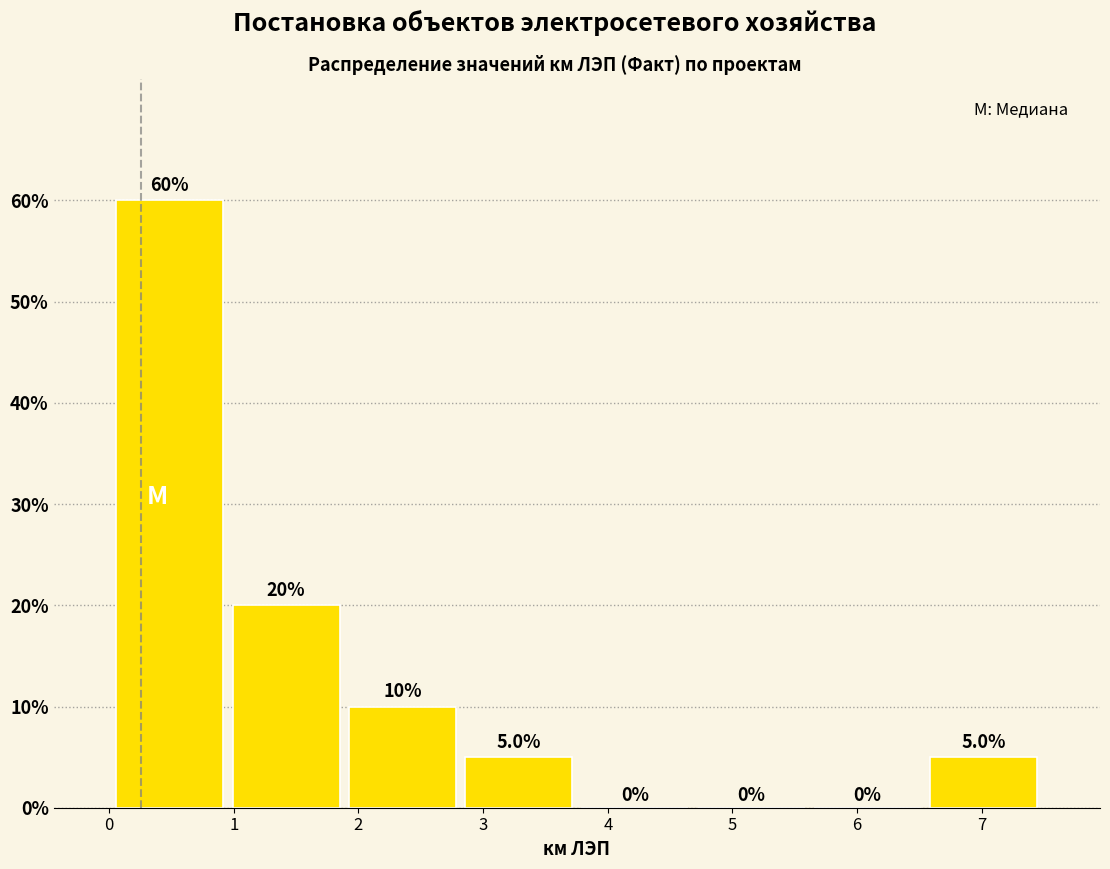

Which range on the x-axis has the tallest bar?

0.0 to 1.0